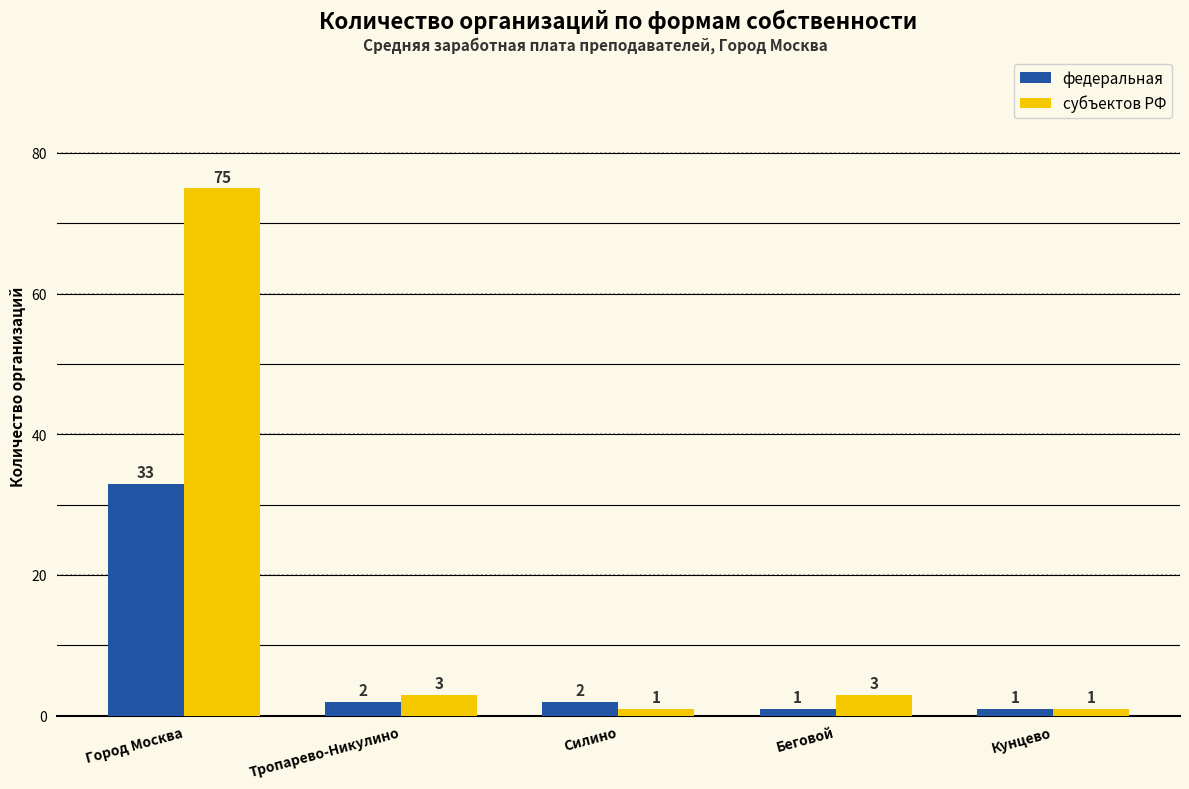

What is the label of the 5th bar from the left?

Кунцево